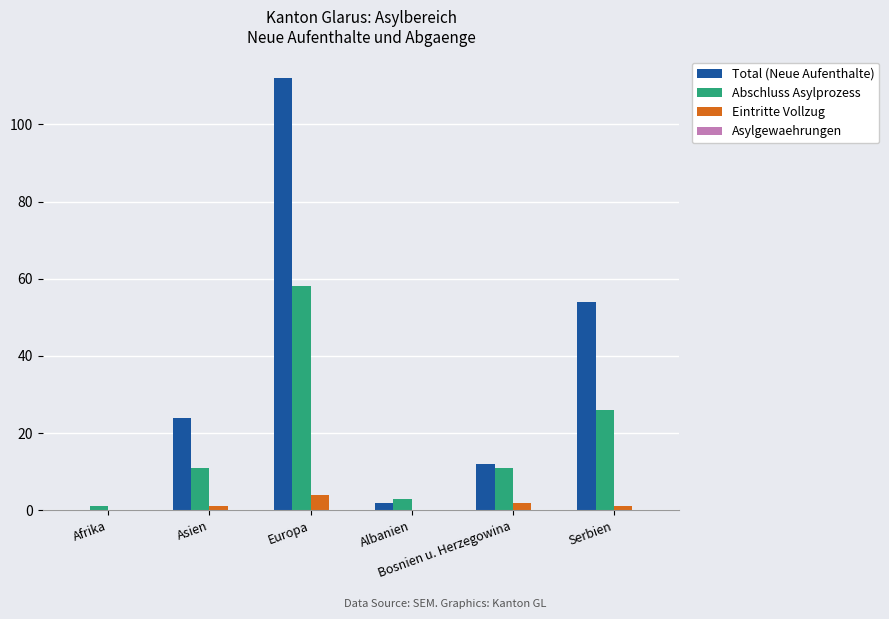

Which series has the largest total across all categories?

Total (Neue Aufenthalte)